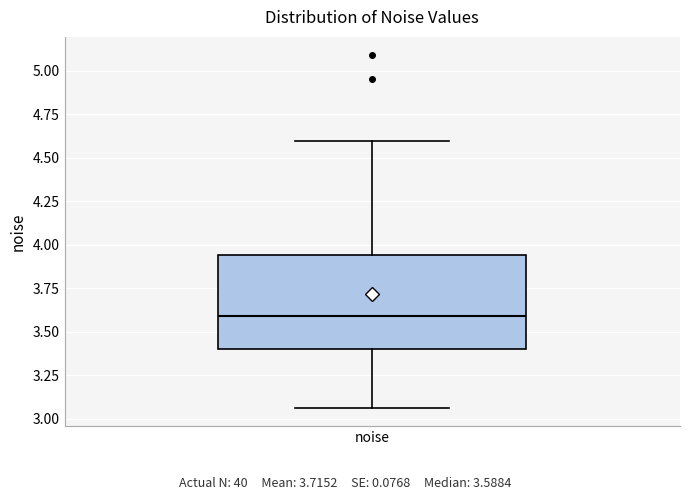

Transcribe this box plot: give where the median line is, the range the box spans, and where the two whiskers end, as read against the y-axis. The values are not printed on the chart, so give them approximately, as read against the axis.

median 3.60, box 3.40 to 3.95, whiskers 3.05 to 4.60